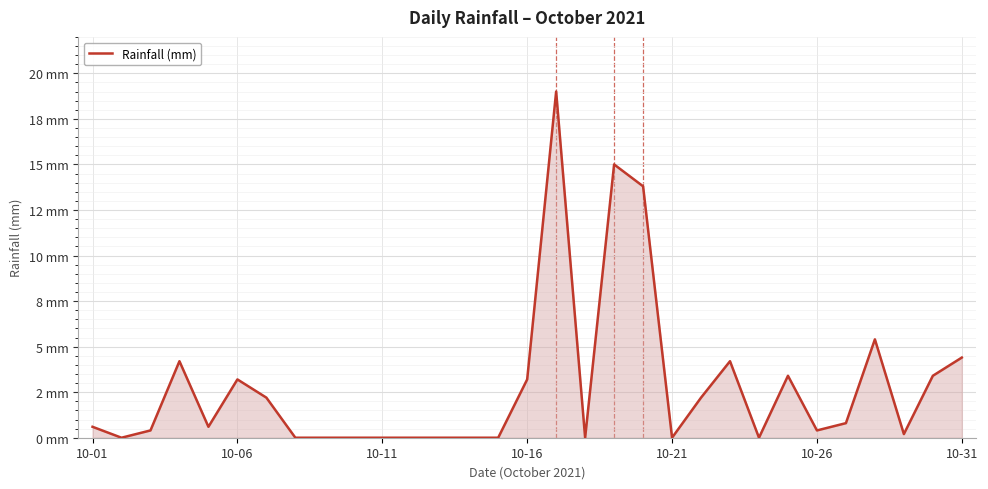

Is this an area chart (filled region under the line)?

Yes